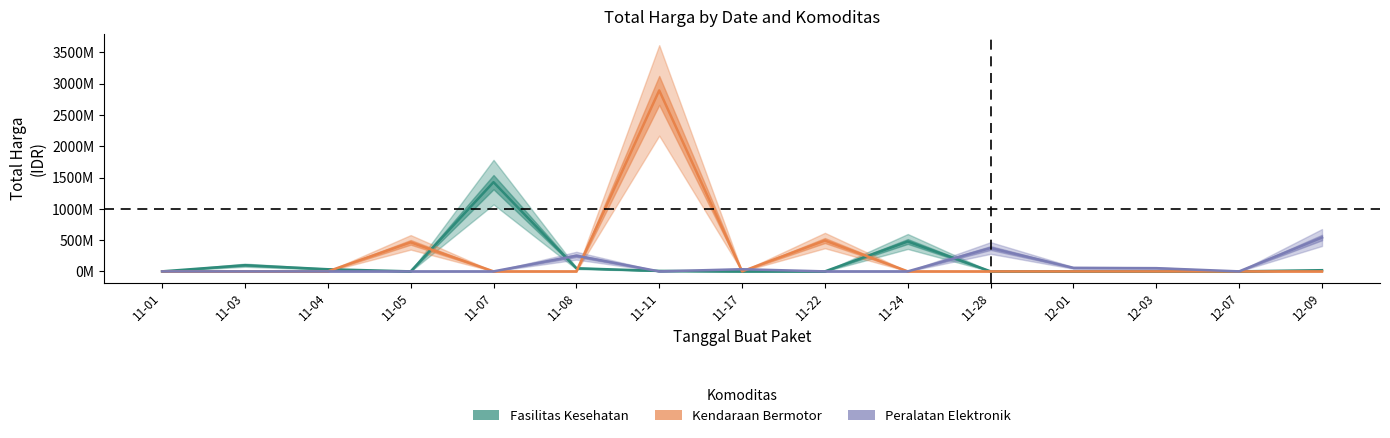

True or false: Peralatan Elektronik has more than 0 points higher than both neighbors.

True